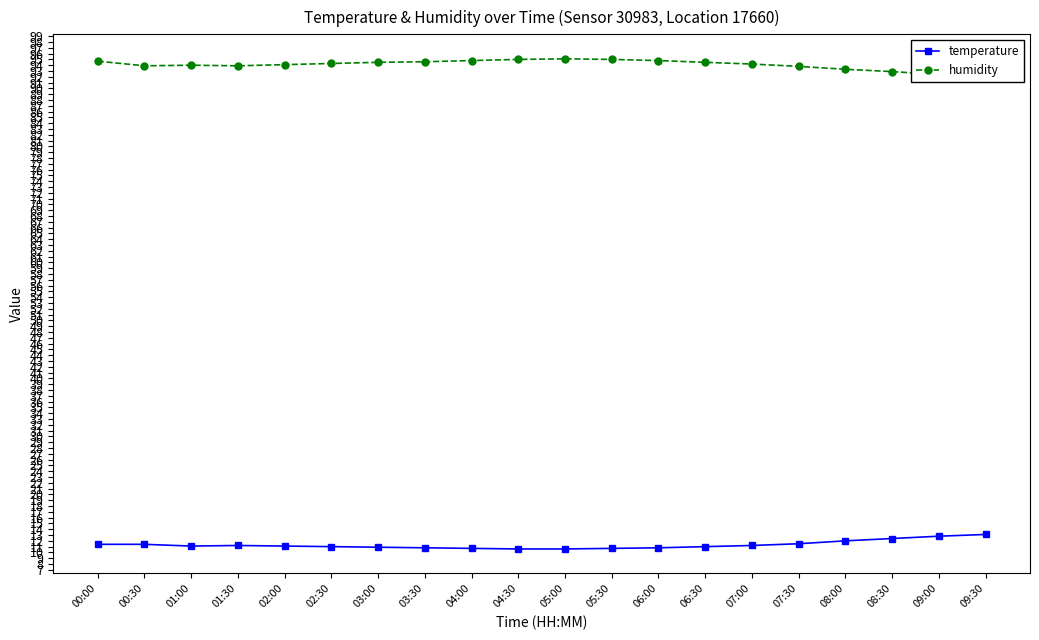

List the series in order of their peak value, highest first.

humidity, temperature